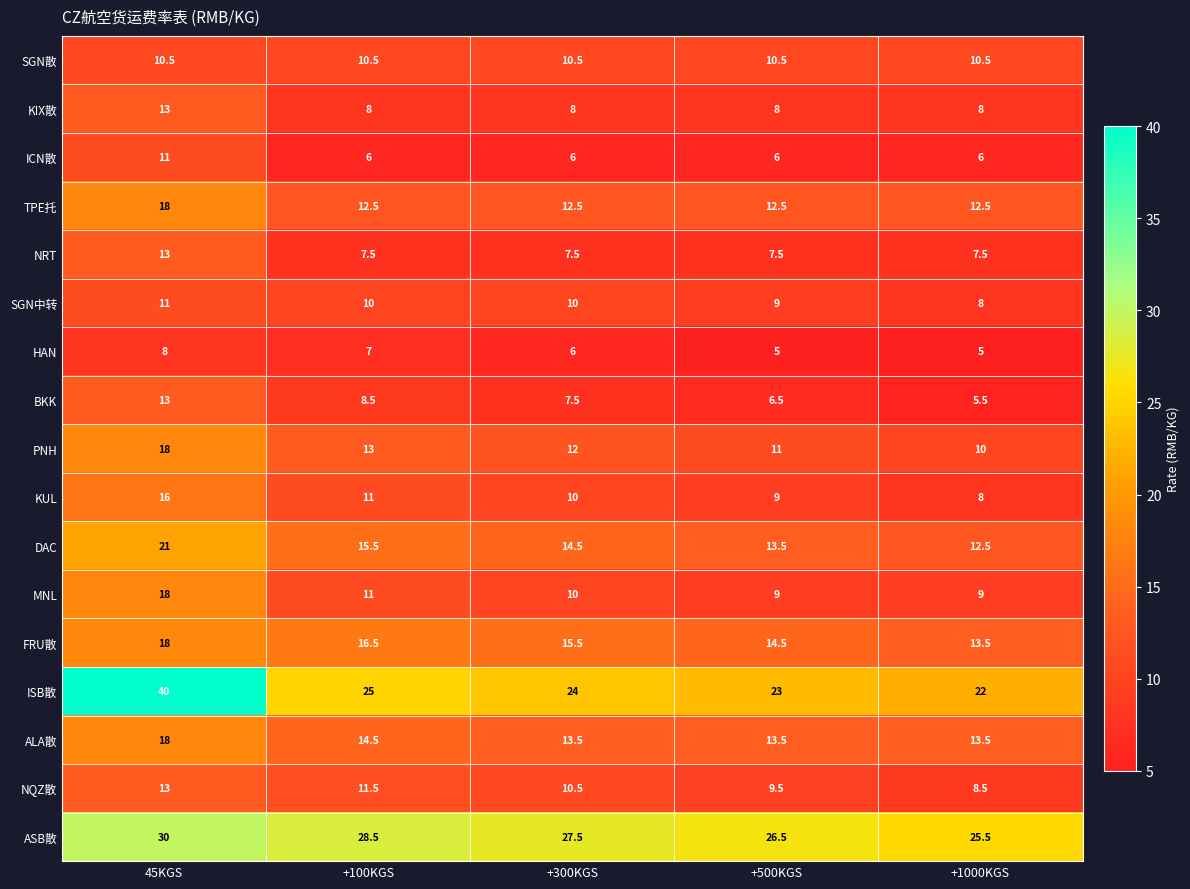

Is it true that SGN中转 equals 11.4 at +1000KGS?

False